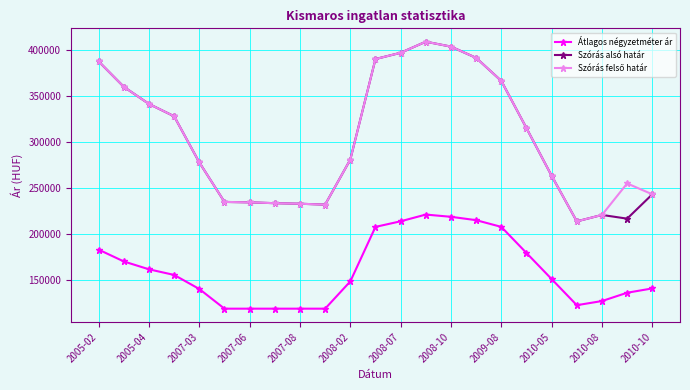

What is the smallest value displayed?

118253